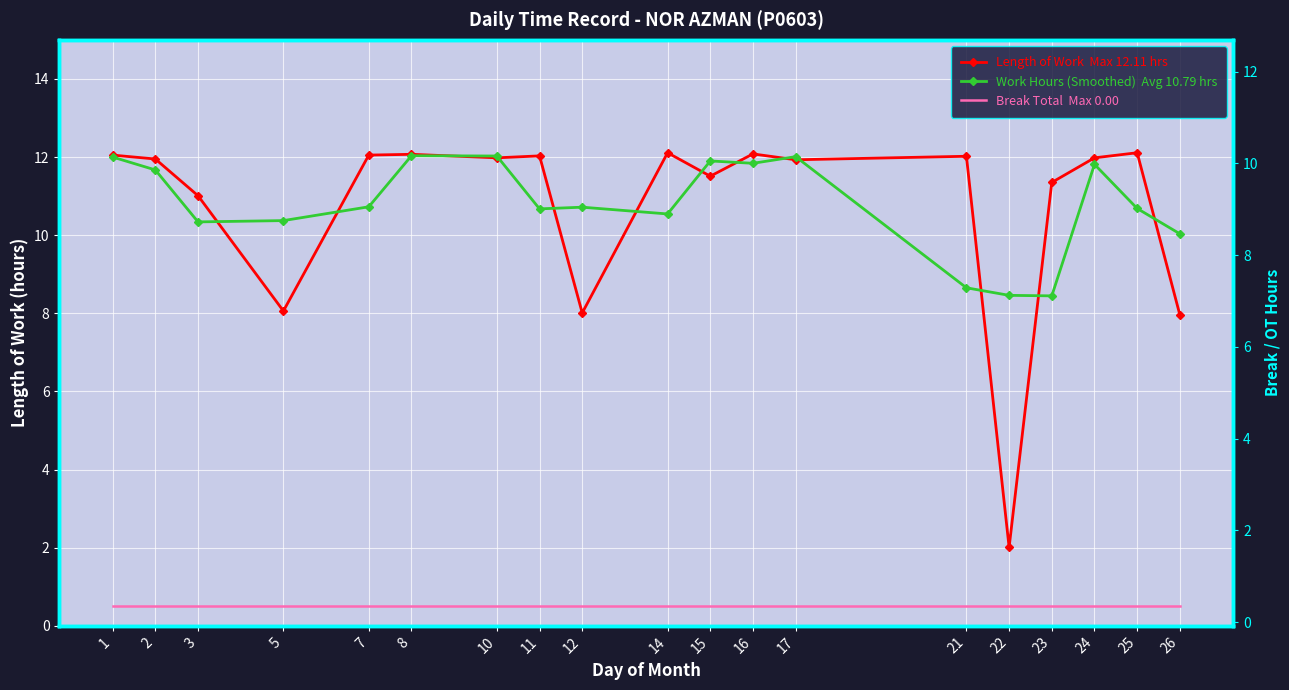

Rank the series at 12 from lowest to highest value.

Break Total  Max 0.00, Length of Work  Max 12.11 hrs, Work Hours (Smoothed)  Avg 10.79 hrs